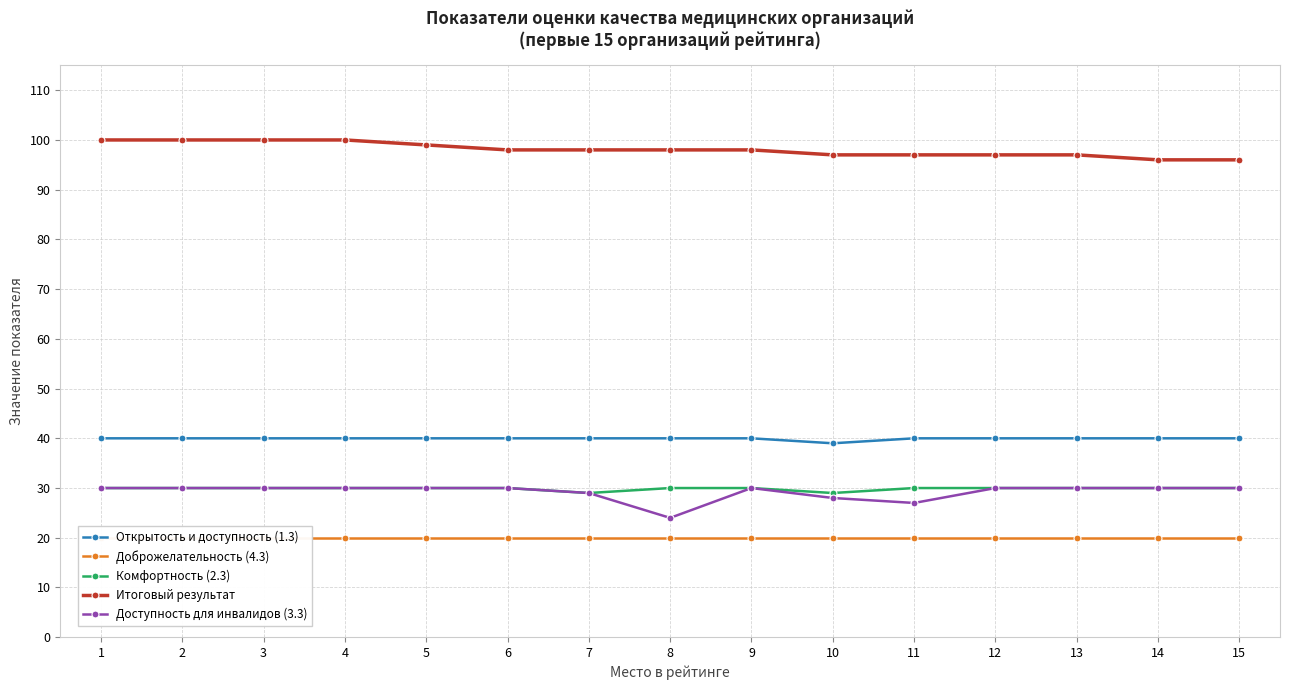

Does the chart display data point markers on the line(s)?

Yes